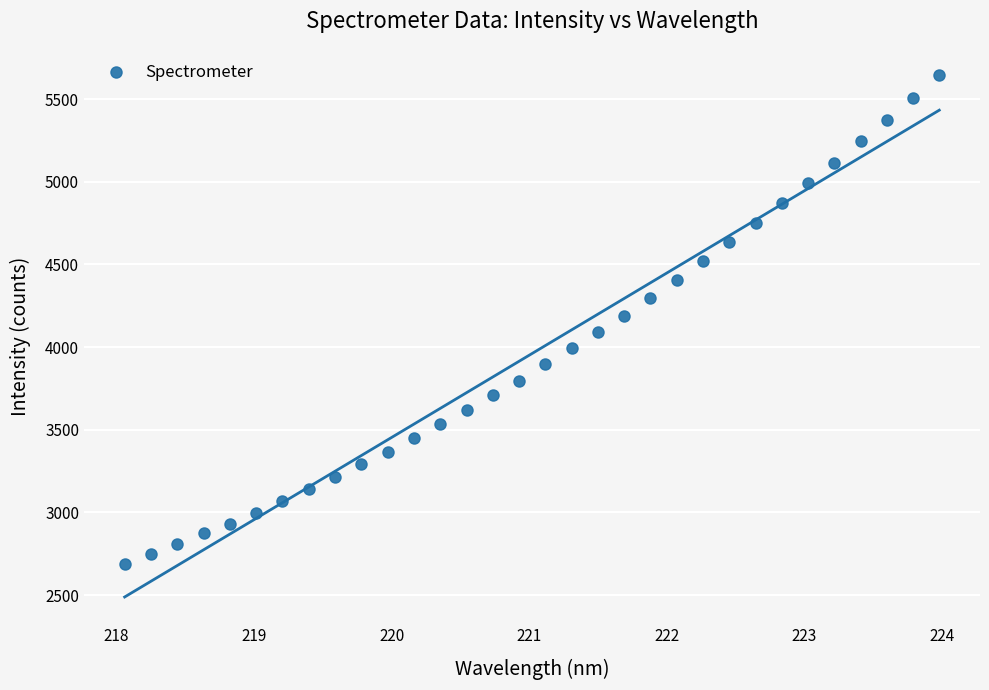

What is the range of X values (max minus min)?

5.9